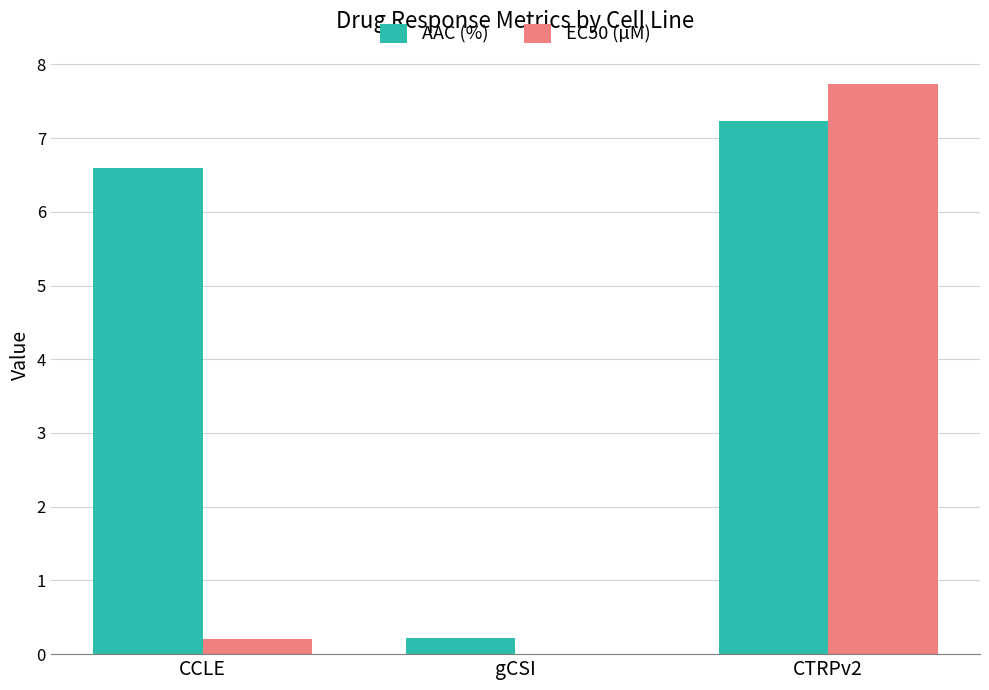

At which category does the chart reach its peak across all series?

CTRPv2